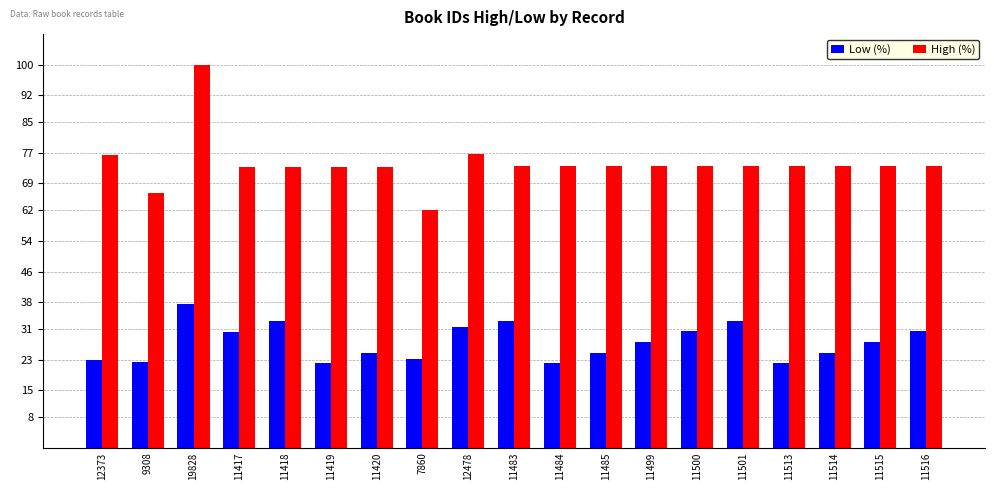

Is it true that Low (%) equals 33.1 at 11501?

True